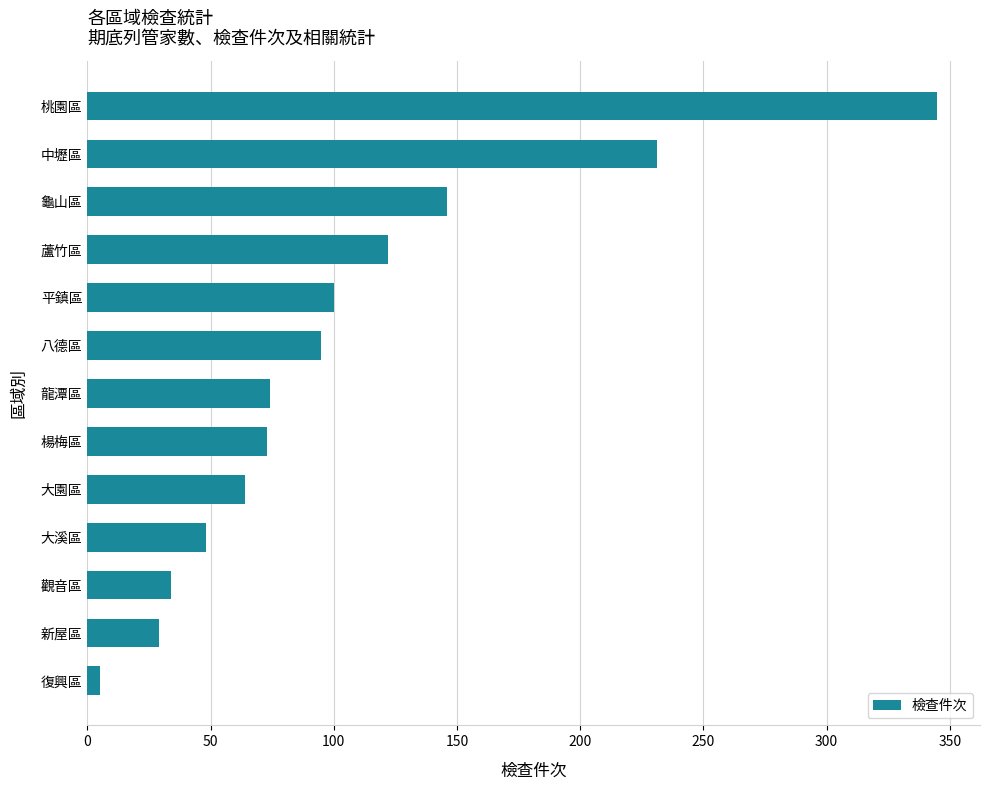

Which has a higher value, 龍潭區 or 桃園區?

桃園區